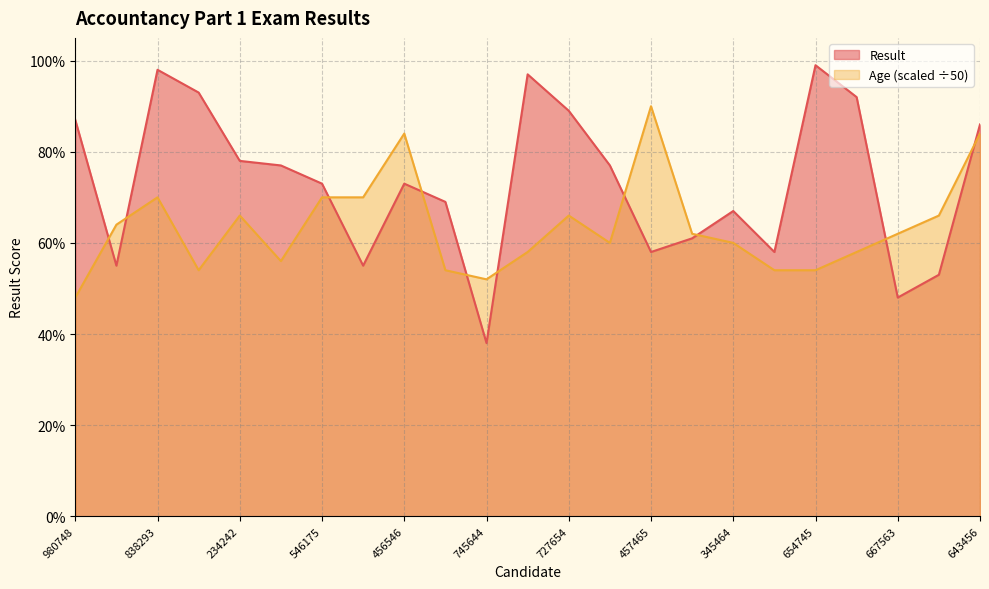

What is the value of the Age point at the 7th from the left?

0.7